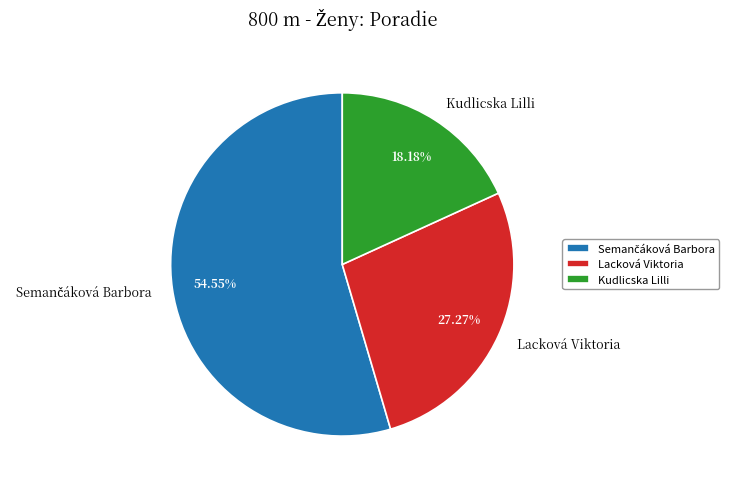

Combined, do Kudlicska Lilli and Lacková Viktoria account for over 50%?

No